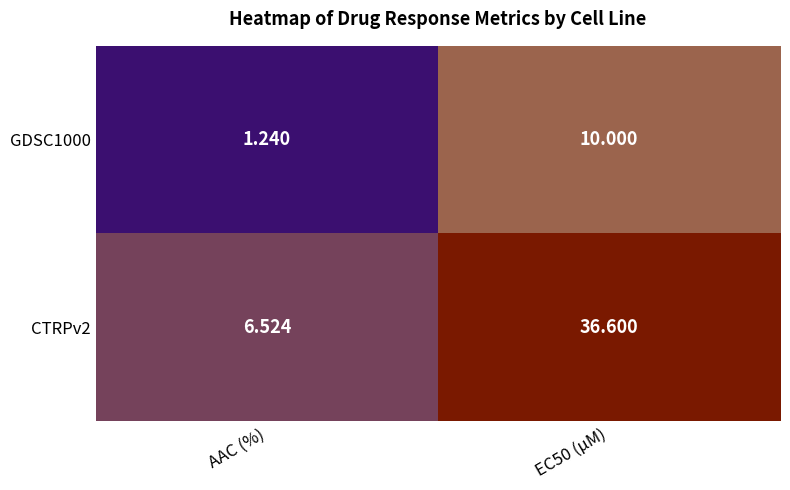

At which label does GDSC1000 reach its minimum?

AAC (%)